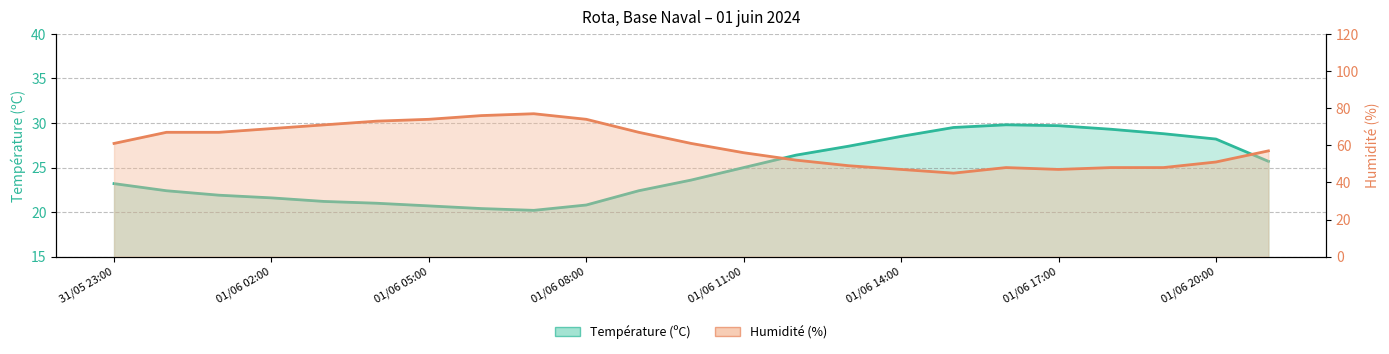

At which label does Température (ºC) first exceed 23?

31/05 23:00